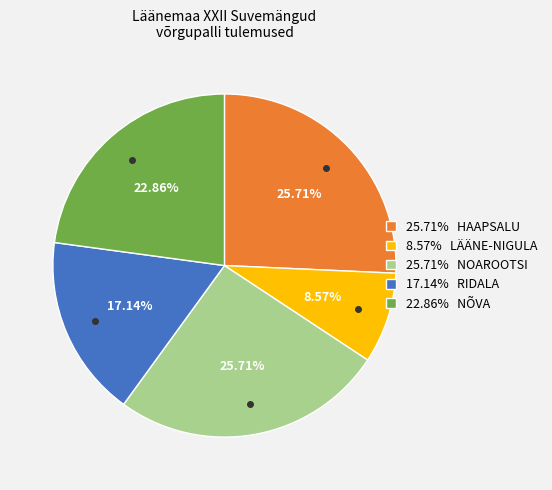

Count the number of slices in the pie.

5